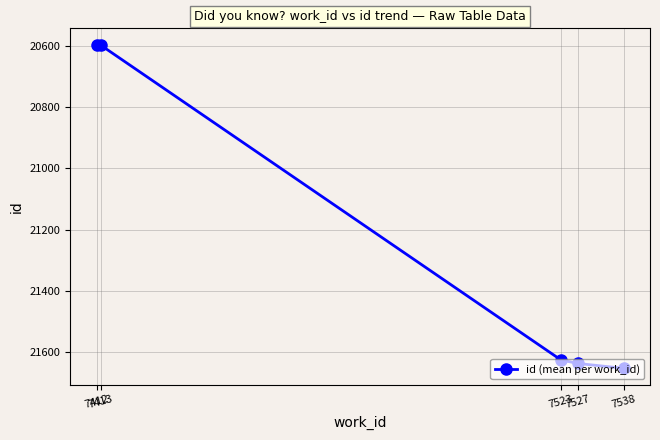

True or false: there are more than 2 points higher than both neighbors.

False